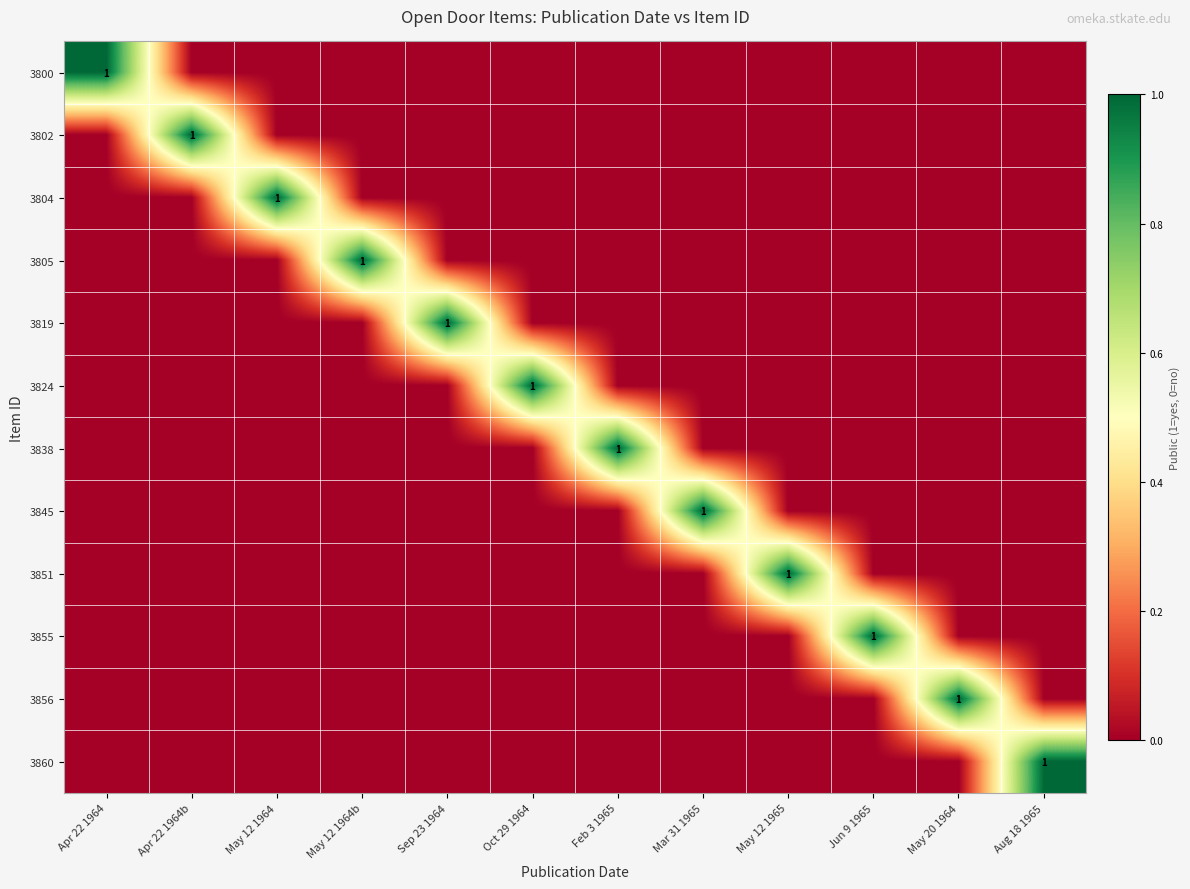

The value of 3805 at May 12 1964b is 2. True or false?

False